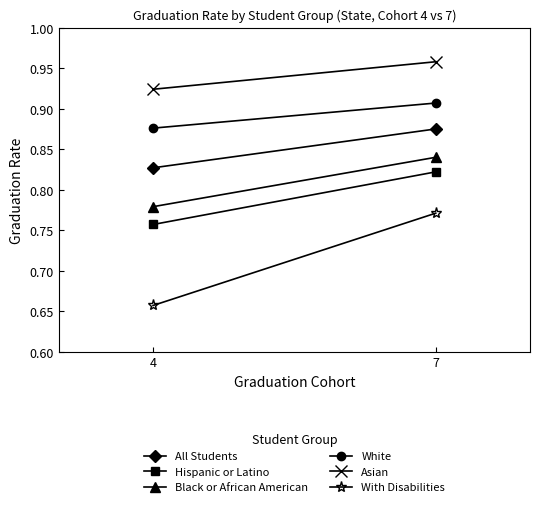

Is the value of All Students at 7 greater than the value of Hispanic or Latino at 7?

Yes